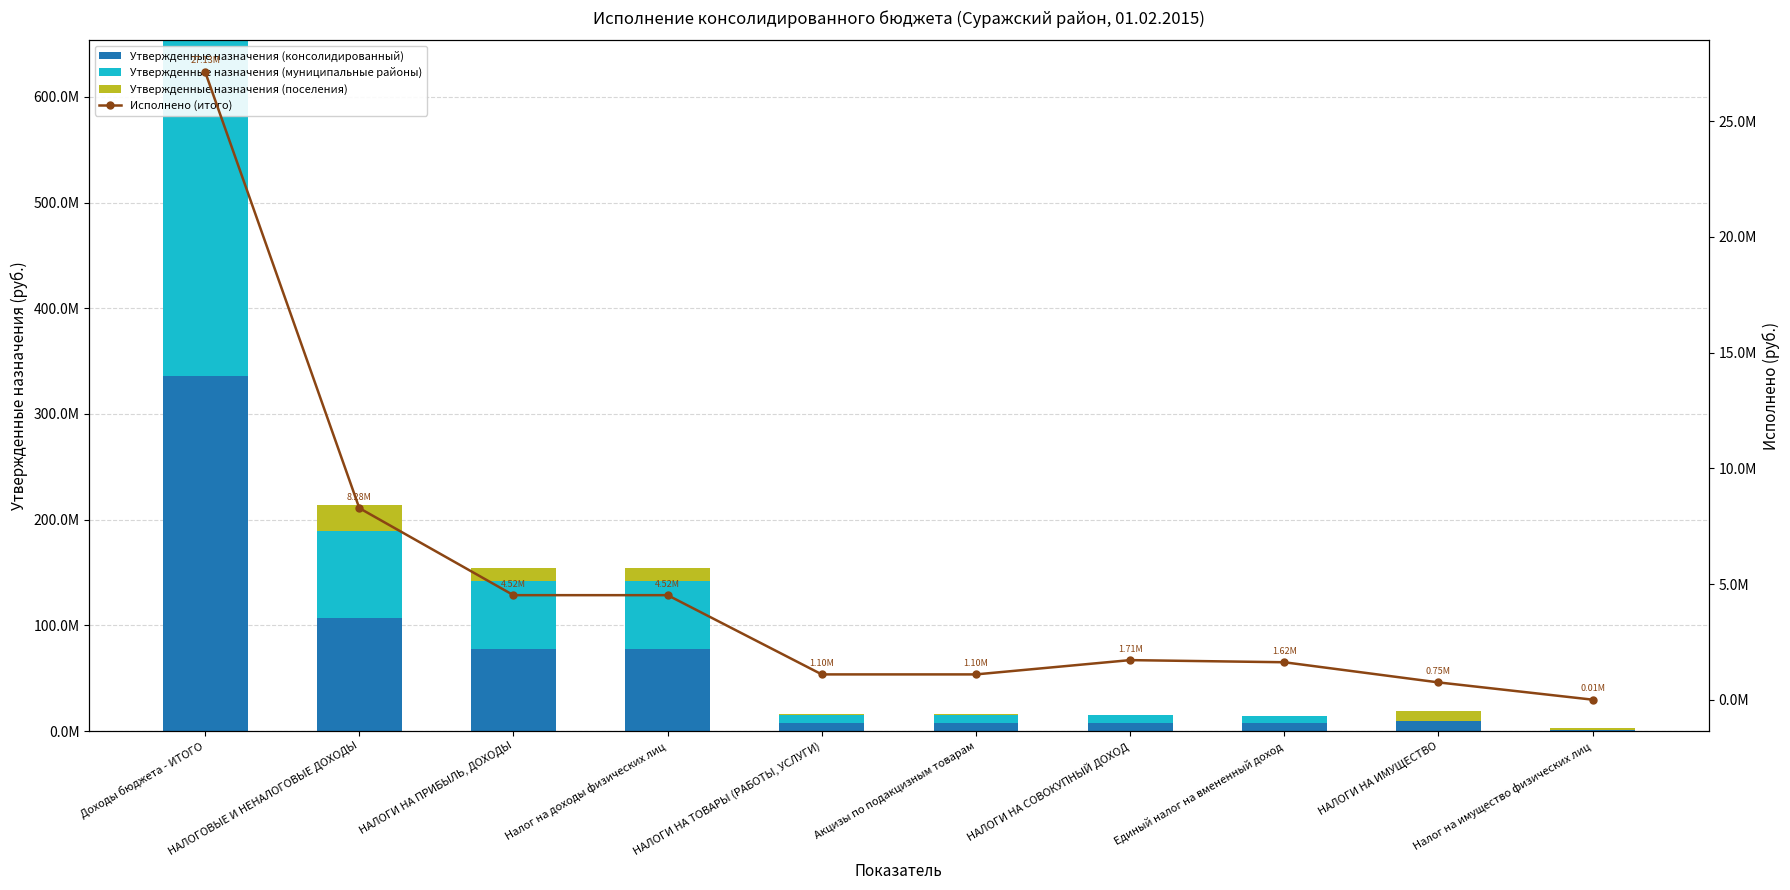

How many data points in Утвержденные назначения (консолидированный) are less than 9308000?

5